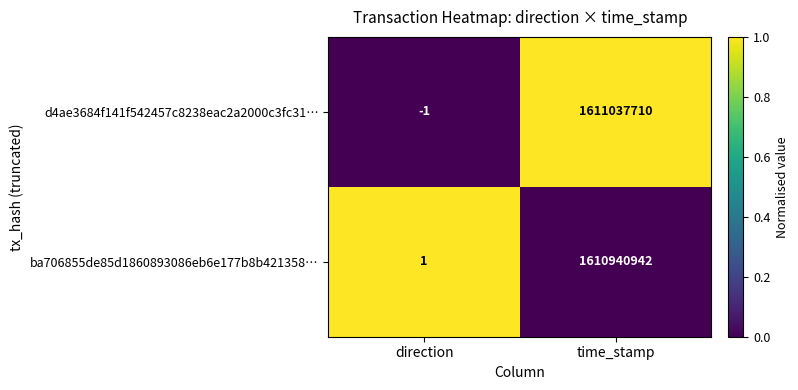

The value of d4ae3684f141f542457c8238eac2a2000c3fc31… at direction is 0. True or false?

False